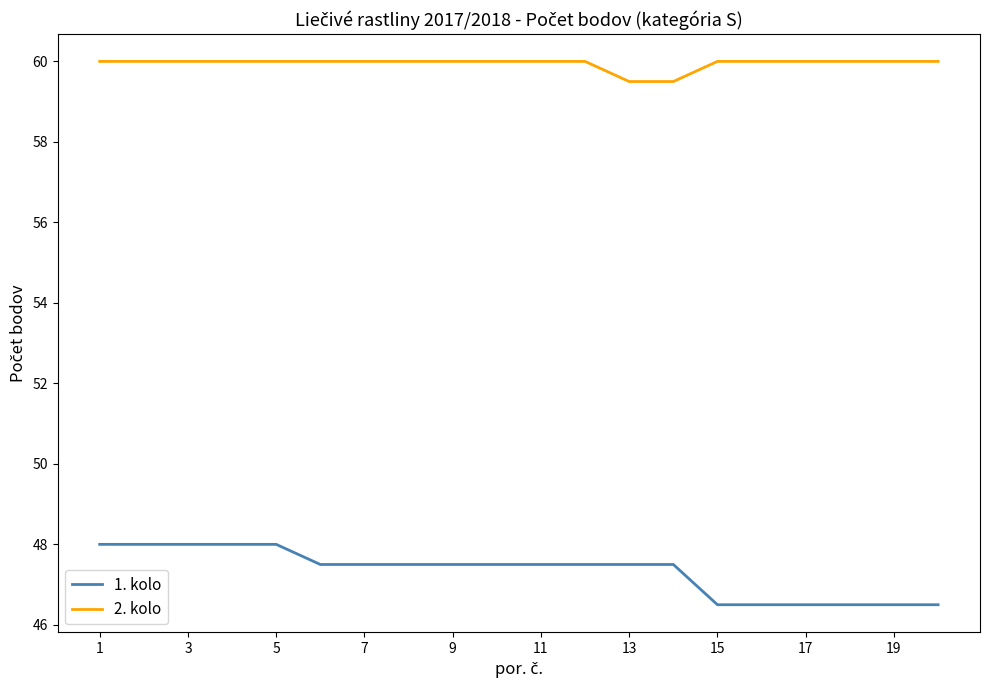

How many 1. kolo values are between 46 and 48?

20